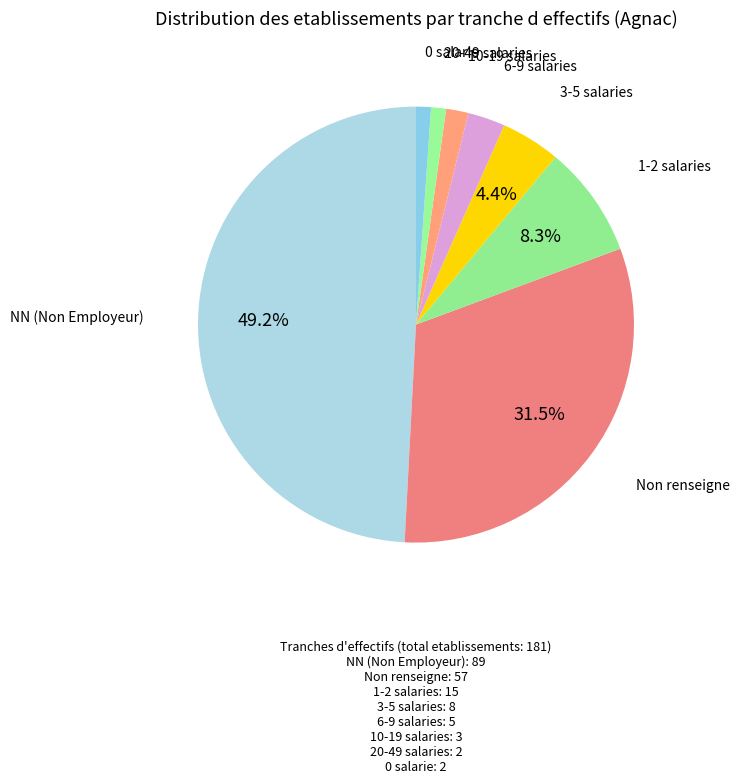

How much of the chart is everything except NN (Non Employeur)?

50.8%